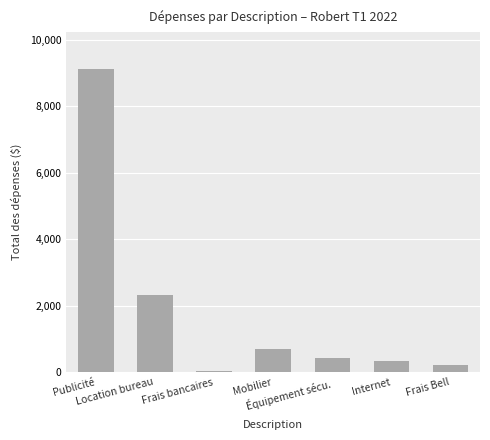

What is the sum of all values?

13146.7